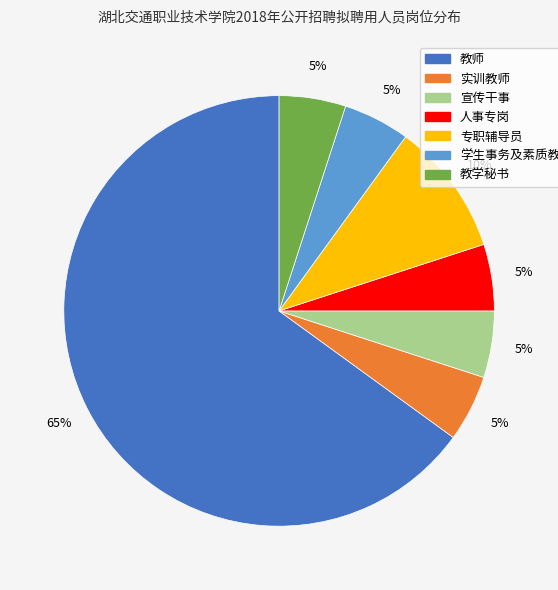

To the nearest percent, what portion does 宣传干事 represent?

5%